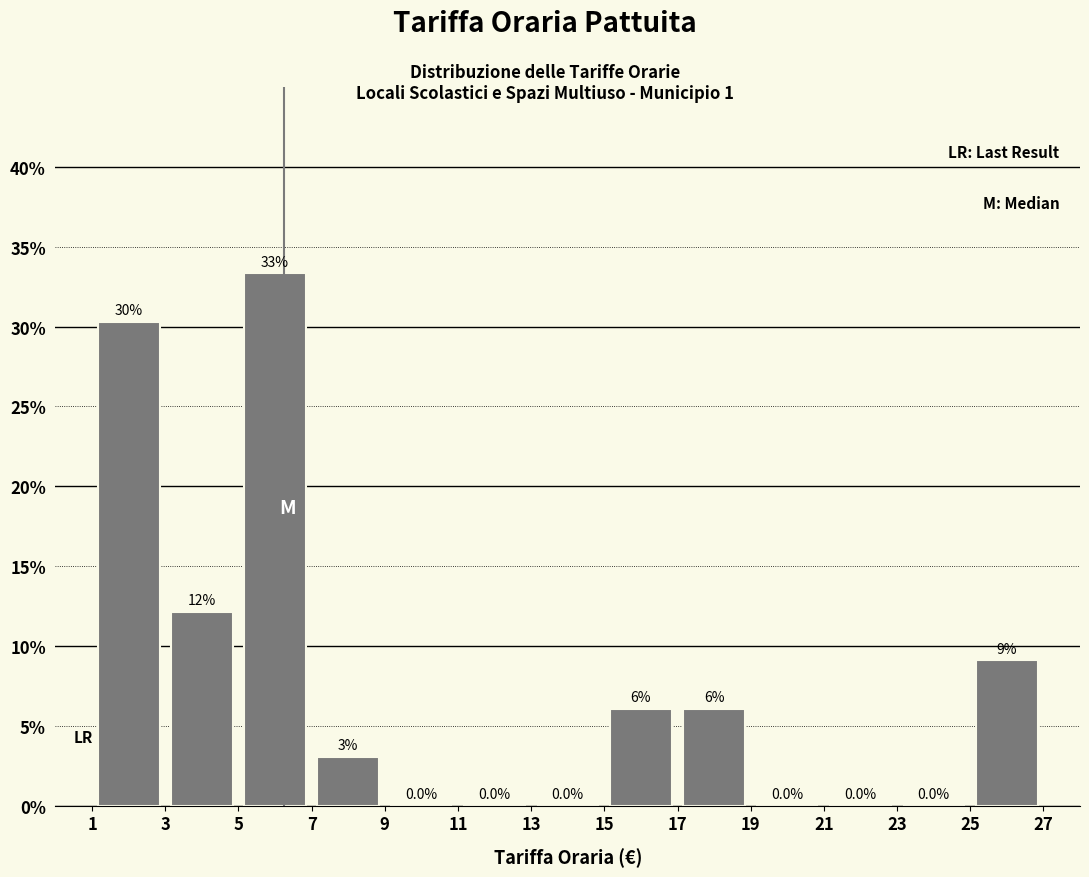

Over which range of the x-axis is the bar tallest?

5 to 7